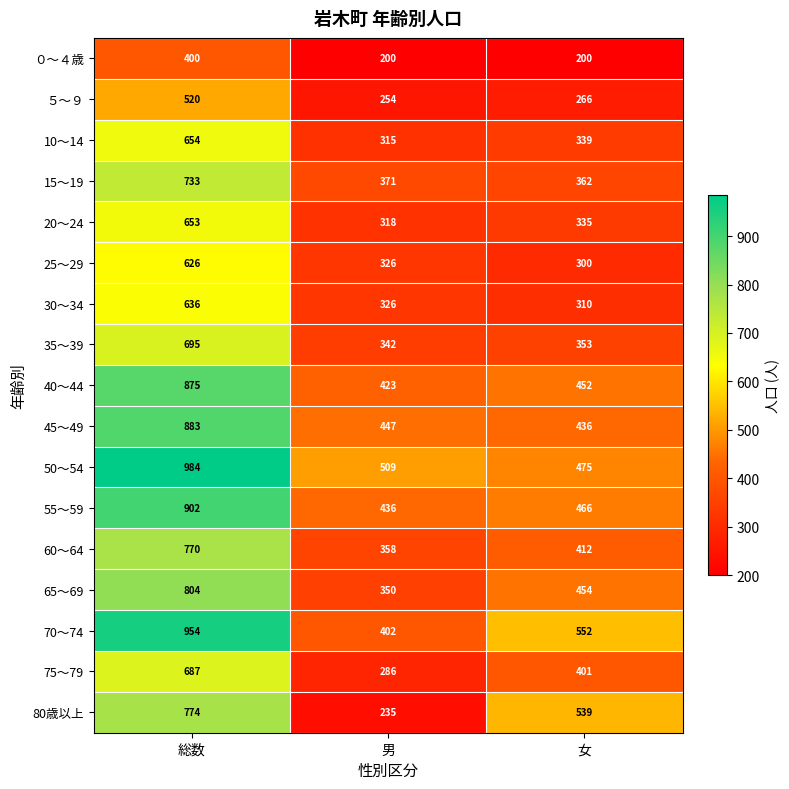

The value of 65～69 at 女 is 454. True or false?

True